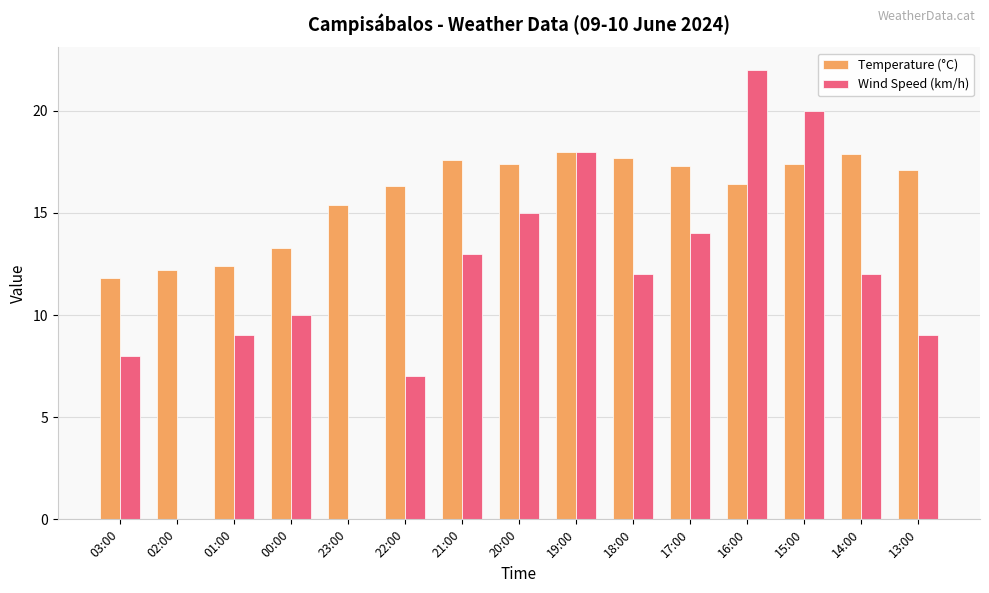

What is the difference between the Wind Speed (km/h) values at 17:00 and 18:00?

2.0